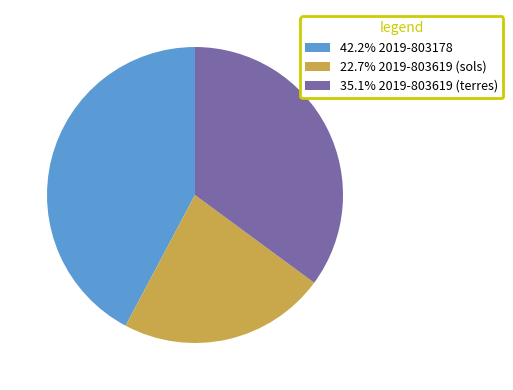

Do 22.7% 2019-803619 (sols) and 35.1% 2019-803619 (terres) together represent more than half of the pie?

Yes